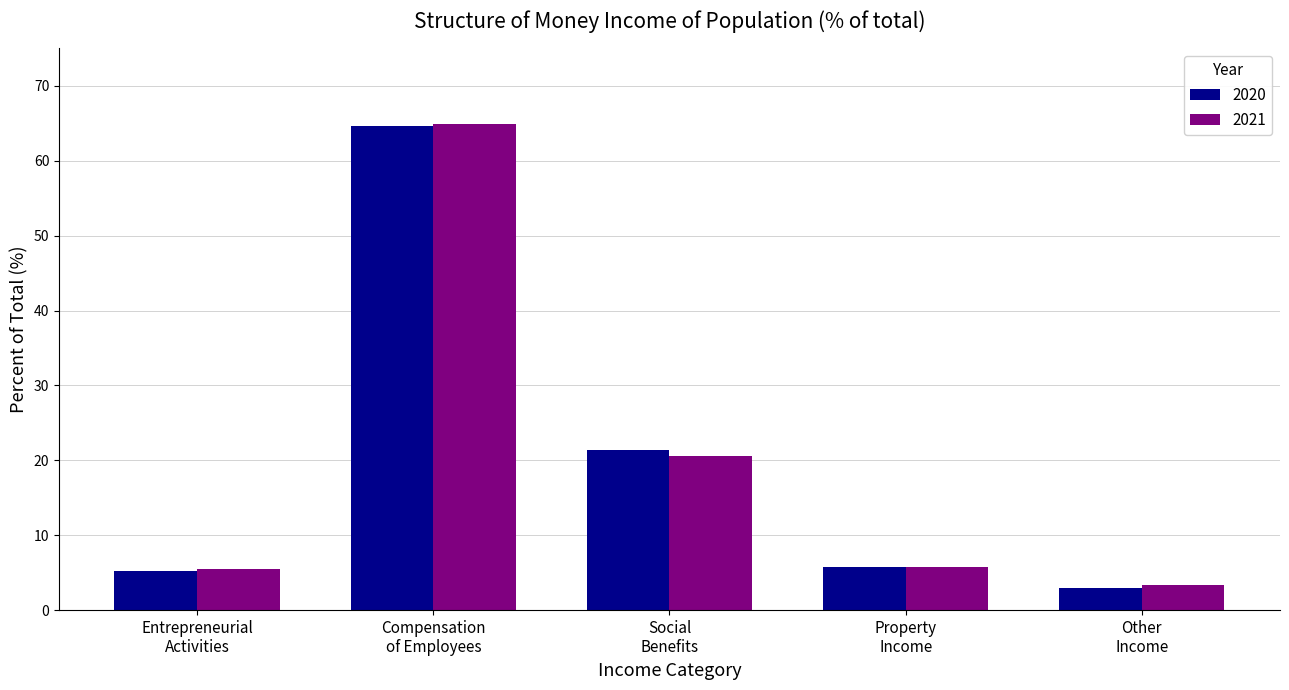

What is the greatest value displayed?

64.9